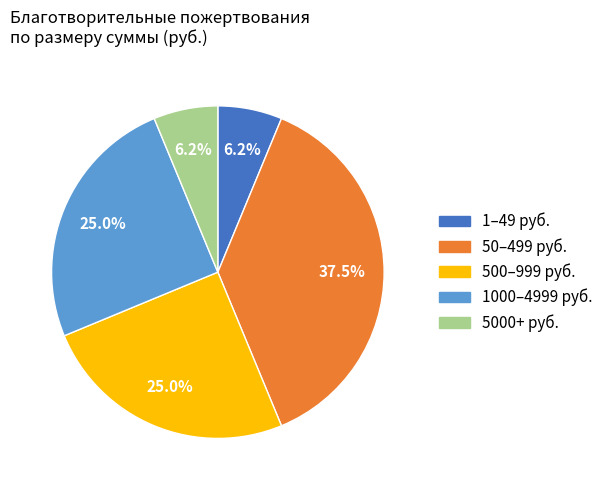

Is there a majority slice in this chart?

No